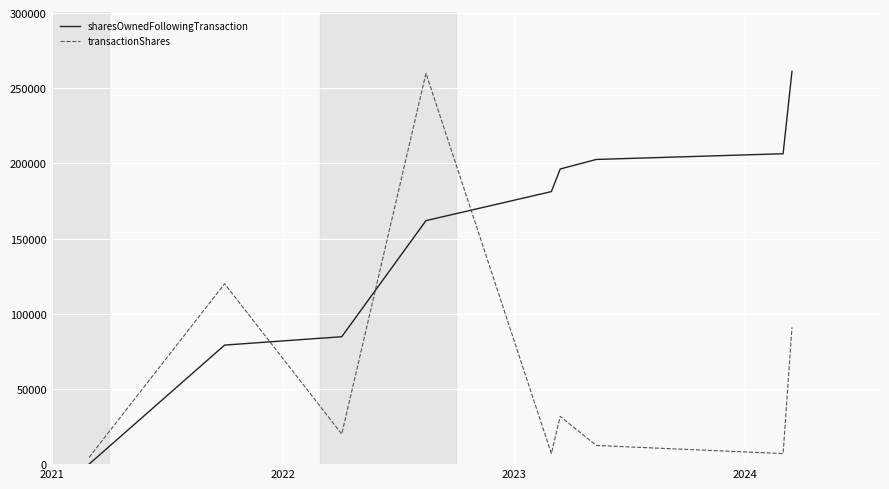

What is the greatest value displayed?

261292